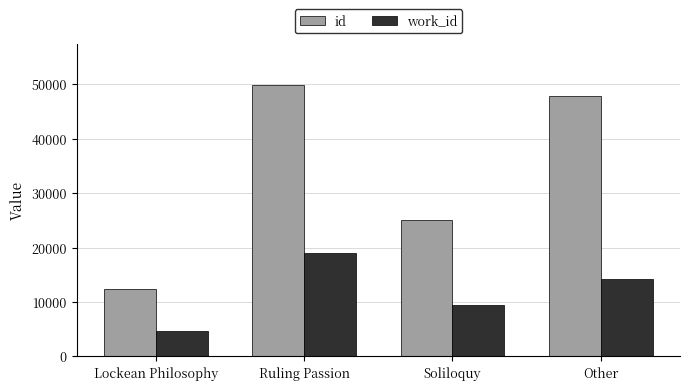

Reading left to right, transcribe all the data shown in this chart.

id: Lockean Philosophy=12451	Ruling Passion=49934	Soliloquy=24981	Other=47798
work_id: Lockean Philosophy=4720	Ruling Passion=18922	Soliloquy=9460	Other=14178